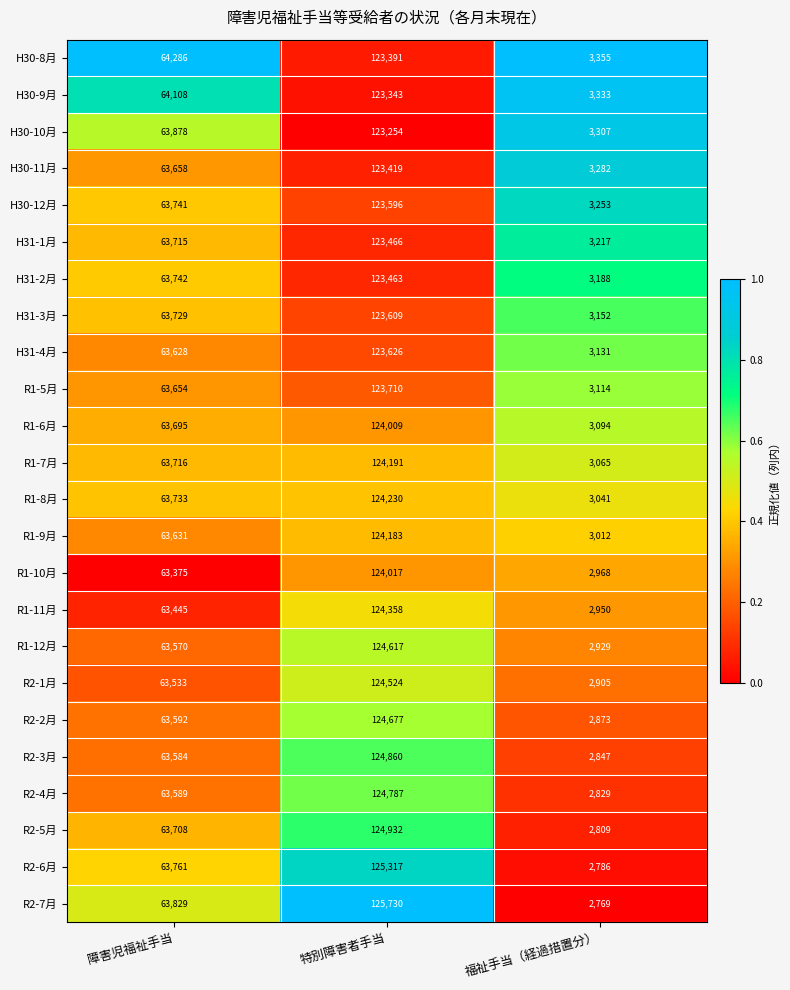

Which series has the largest range (max minus min)?

R2-7月